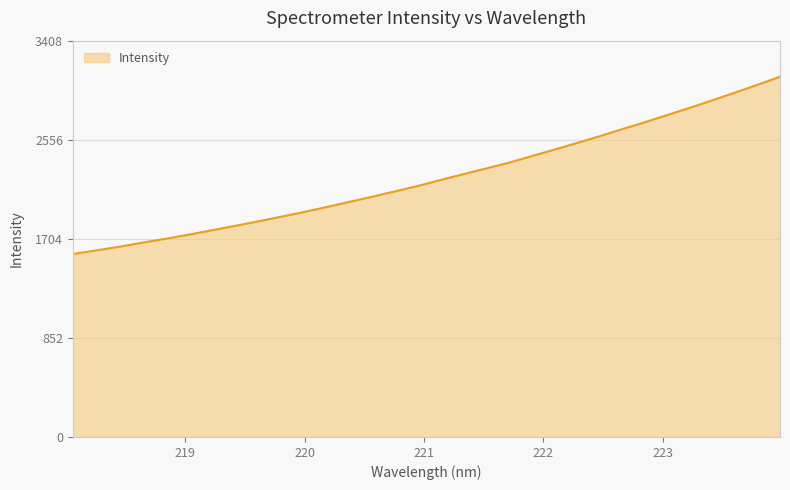

How many lines are shown in the chart?

1